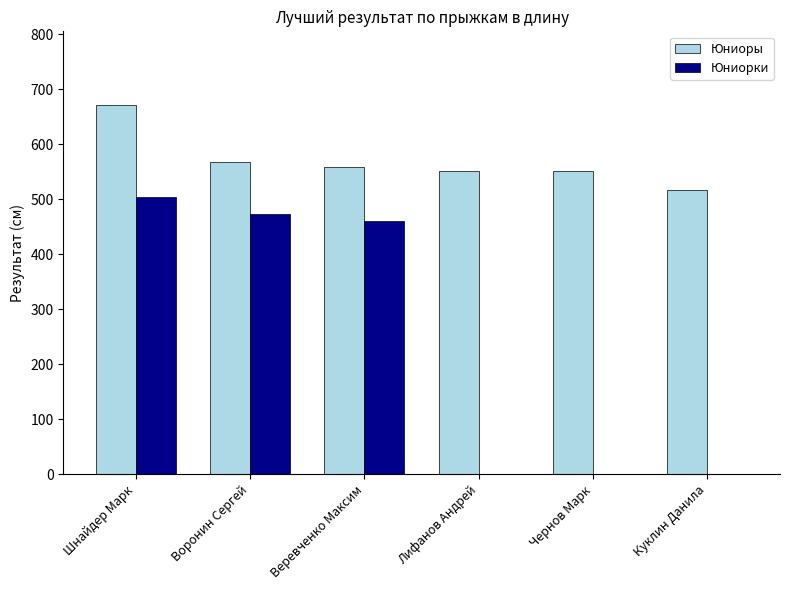

At which category is the sum across all series the highest?

Шнайдер Марк